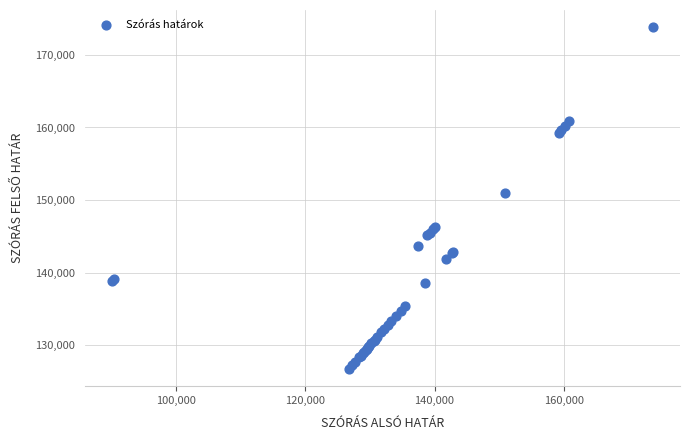

What Y value in the scatter plot is closest to 150266?

150908